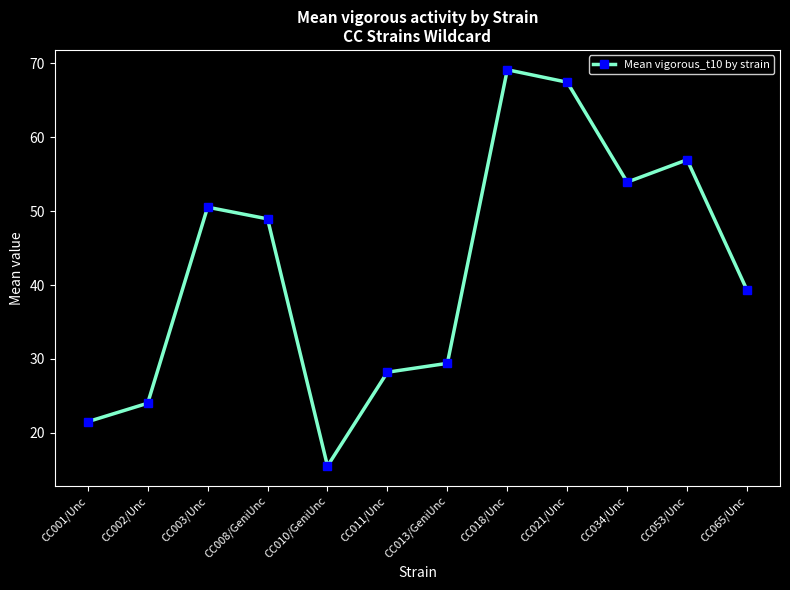

How many values exceed 48?

6